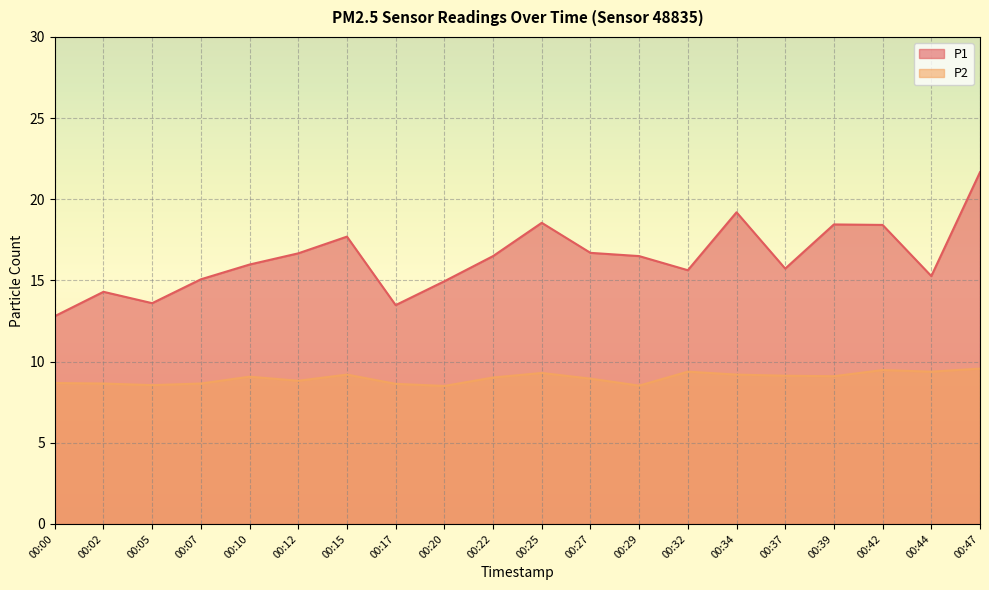

How many lines are shown in the chart?

2